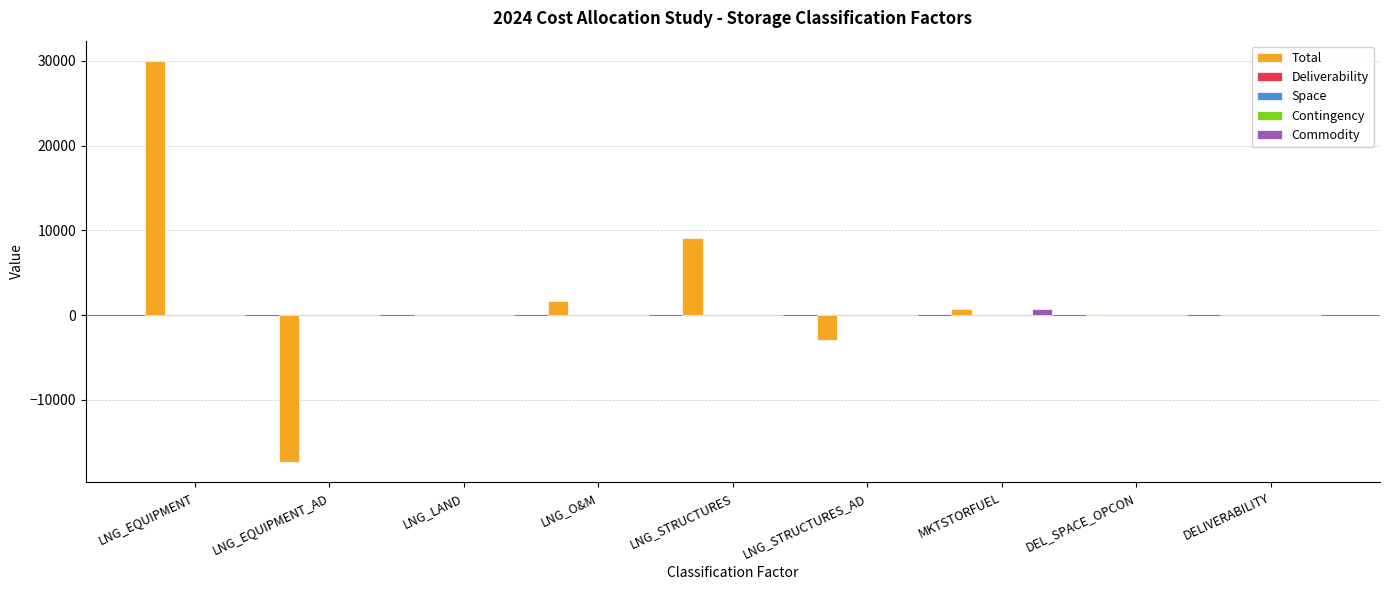

Which category has the highest value across all series?

LNG_EQUIPMENT